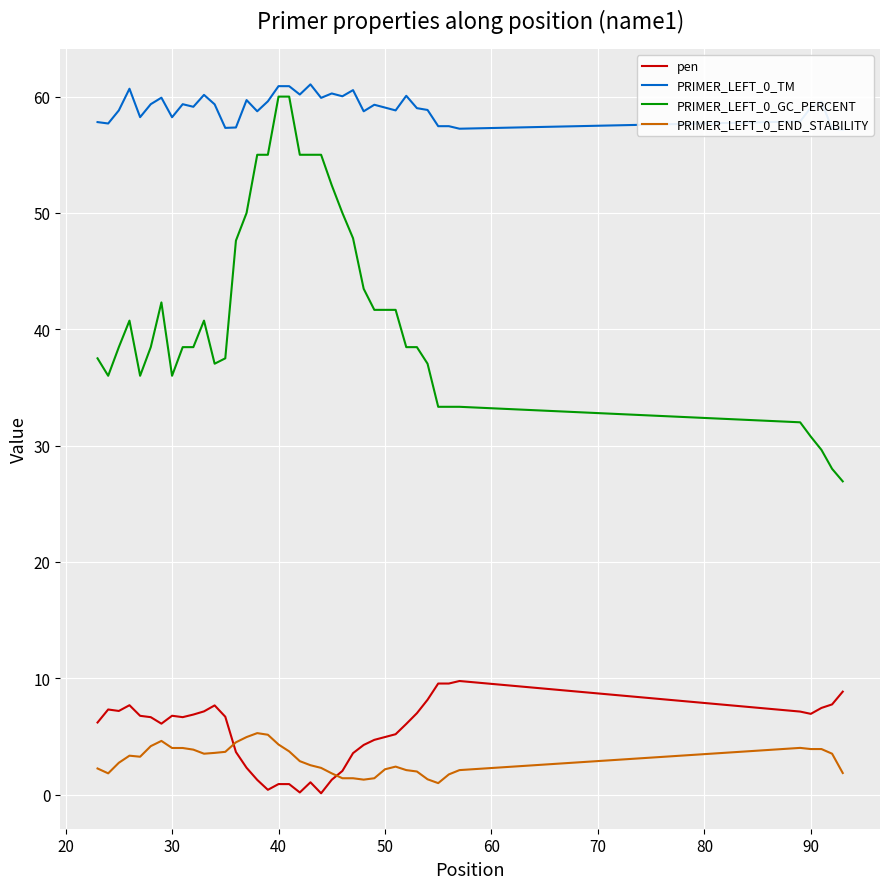

Reading left to right, what are all the values shown in this chart?

pen: 6.2	7.3	7.2	7.7	6.8	6.7	6.1	6.8	6.7	6.9	7.1	7.7	6.7	3.7	2.3	1.3	0.4	0.9	0.9	0.2	1.1	0.1	1.3	2.0	3.6	4.3	4.7	4.9	5.2	6.1	7.0	8.1	9.5	9.5	9.8	7.1	6.9	7.4	7.7	8.8
PRIMER_LEFT_0_TM: 57.8	57.7	58.8	60.7	58.2	59.4	59.9	58.2	59.3	59.1	60.1	59.3	57.3	57.3	59.7	58.7	59.6	60.9	60.9	60.2	61.1	59.9	60.3	60.0	60.6	58.7	59.3	59.1	58.8	60.1	59.0	58.9	57.5	57.5	57.2	57.9	59.1	59.6	57.3	57.2
PRIMER_LEFT_0_GC_PERCENT: 37.5	36.0	38.5	40.7	36.0	38.5	42.3	36.0	38.5	38.5	40.7	37.0	37.5	47.6	50.0	55.0	55.0	60.0	60.0	55.0	55.0	55.0	52.4	50.0	47.8	43.5	41.7	41.7	41.7	38.5	38.5	37.0	33.3	33.3	33.3	32.0	30.8	29.6	28.0	26.9
PRIMER_LEFT_0_END_STABILITY: 2.2	1.8	2.7	3.3	3.2	4.2	4.6	4.0	4.0	3.9	3.5	3.6	3.7	4.5	4.9	5.3	5.1	4.3	3.7	2.9	2.5	2.3	1.8	1.4	1.4	1.3	1.4	2.2	2.4	2.1	2.0	1.3	1.0	1.7	2.1	4.0	3.9	3.9	3.5	1.9